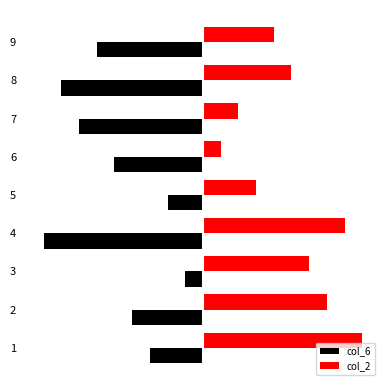

What are all the series names shown in the legend?

col_6, col_2